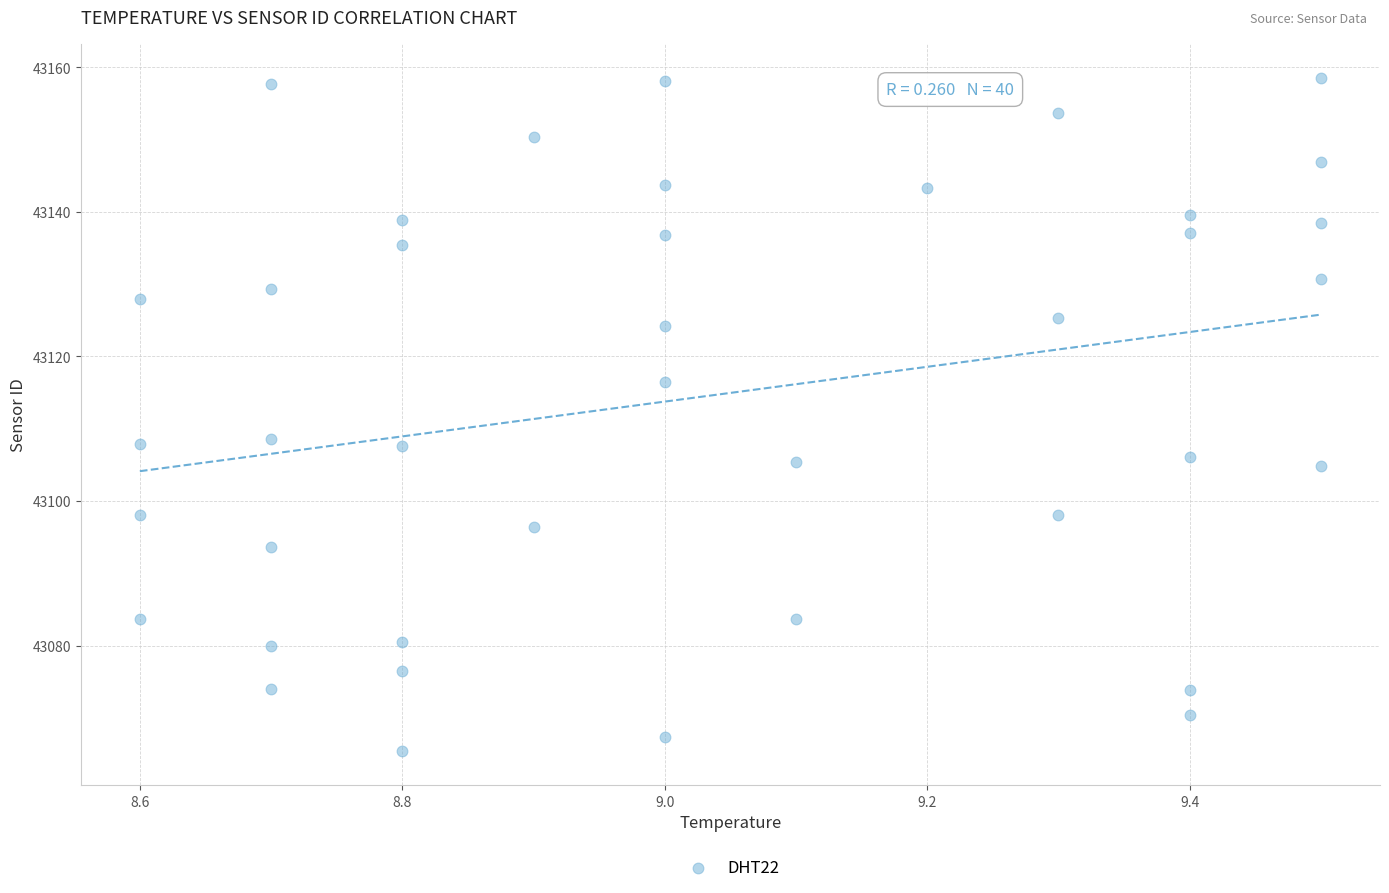

What is the range of X values (max minus min)?

0.9